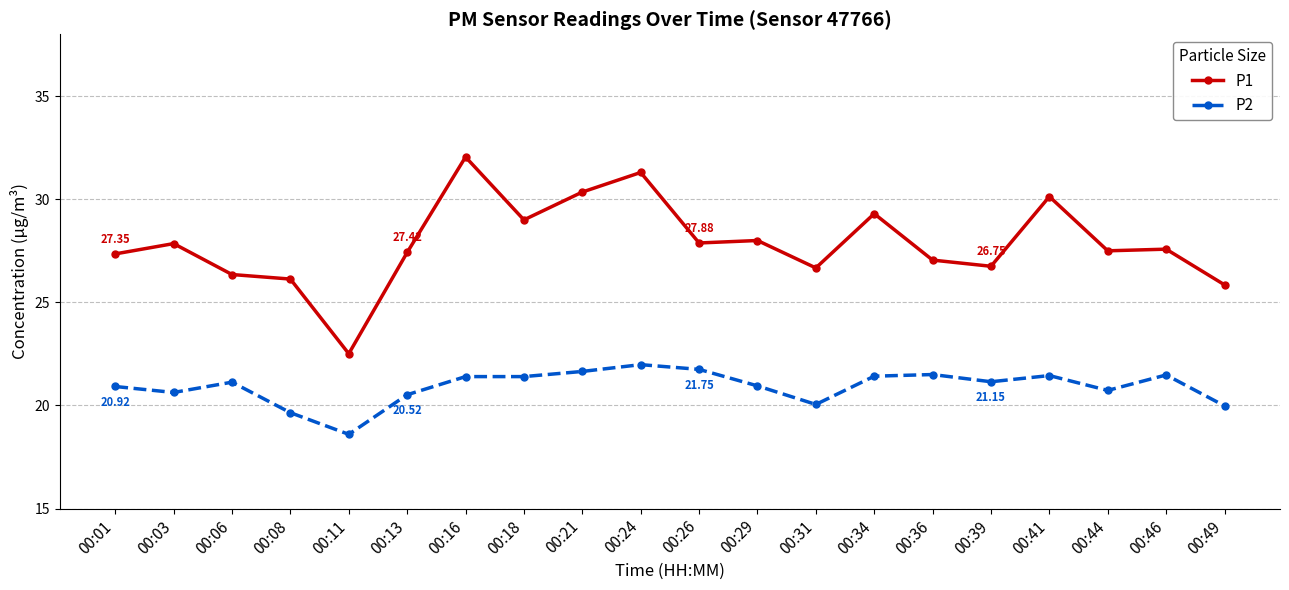

Between 00:01 and 00:41, which series saw the biggest shift?

P1